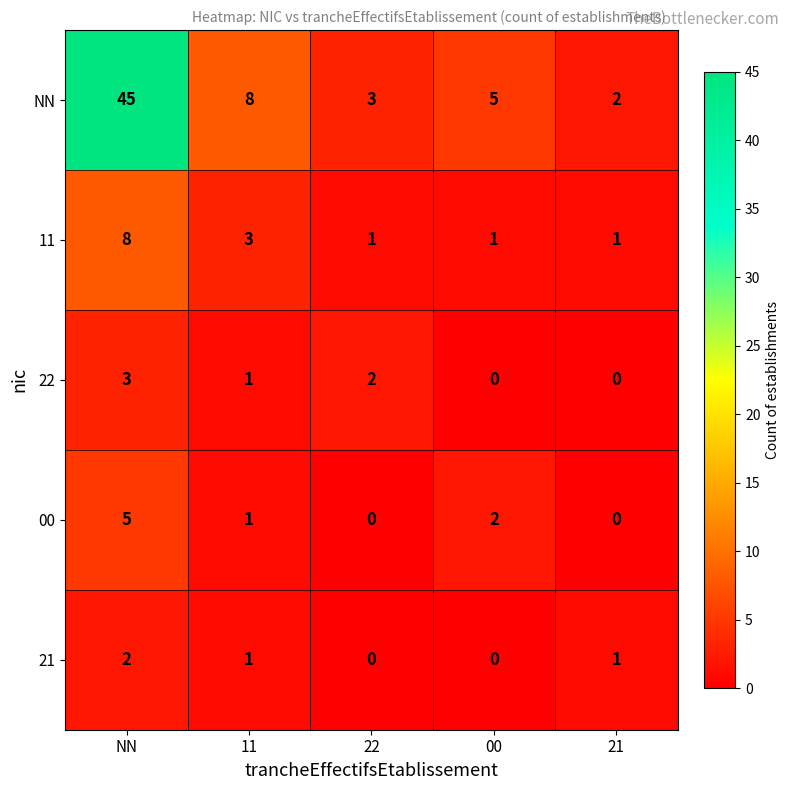

Which series has the widest spread of values?

NN